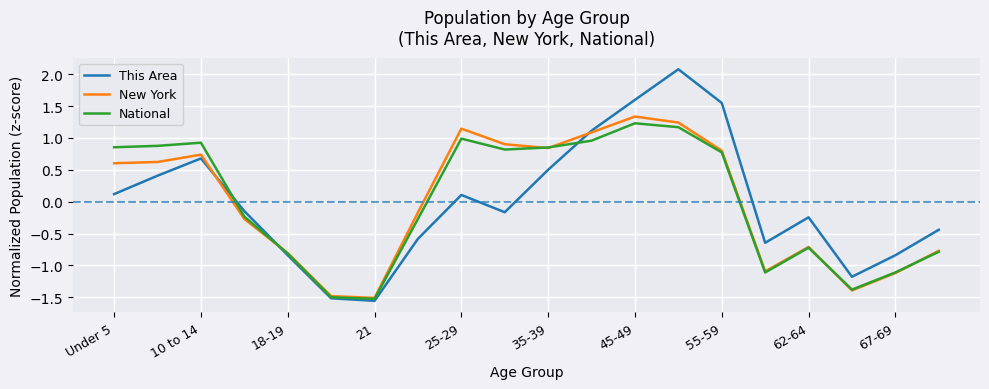

Which series has the largest range (max minus min)?

This Area